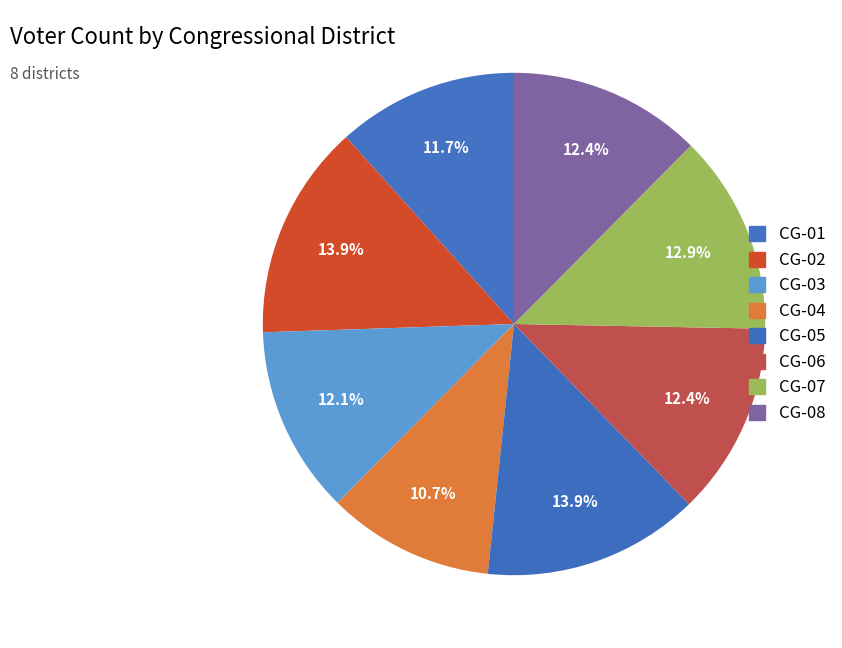

Does CG-08 represent more than half of the total?

No